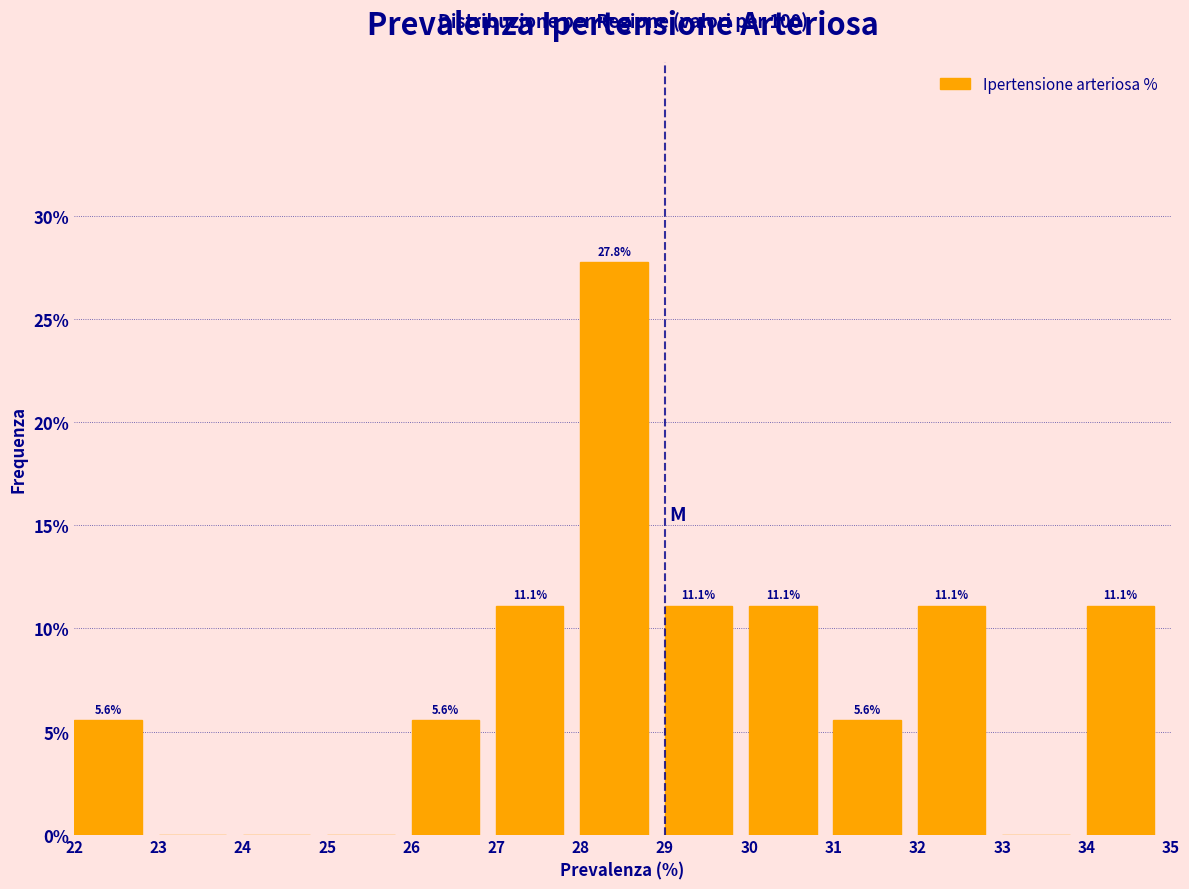

Which range on the x-axis has the tallest bar?

28 to 29